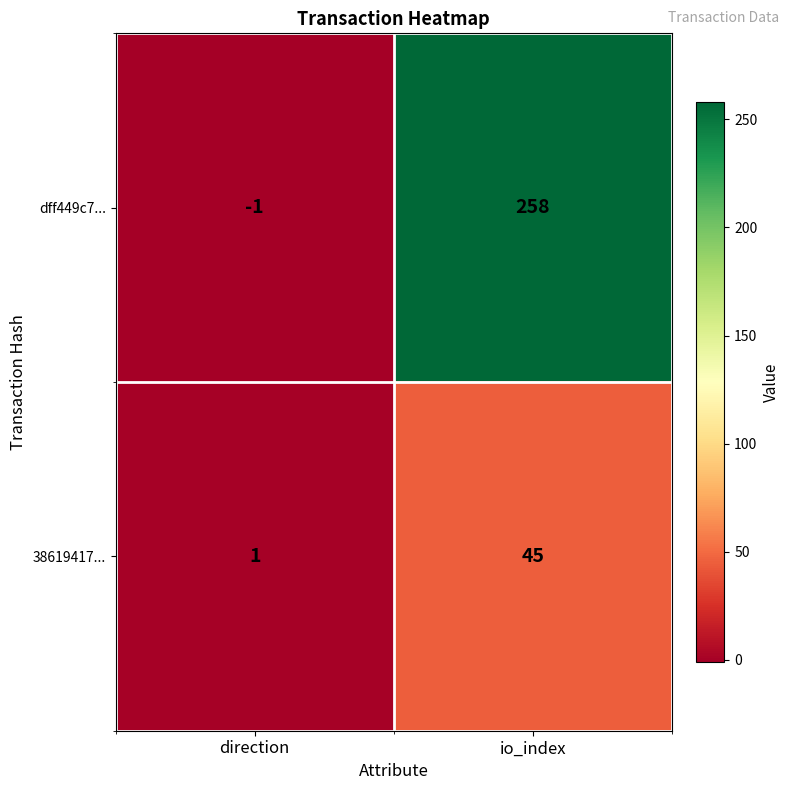

The 38619417... series shows 28 at io_index. True or false?

False